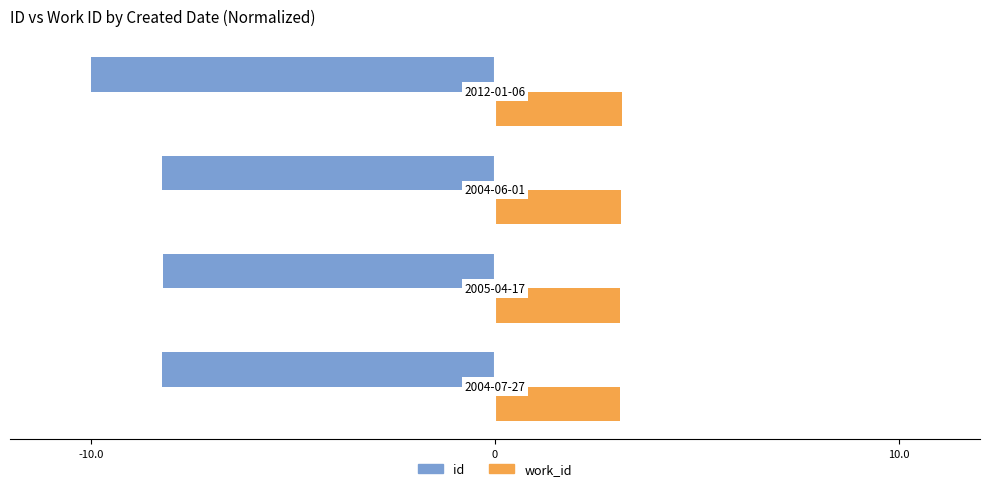

What is the average value of the id series?

-8.7